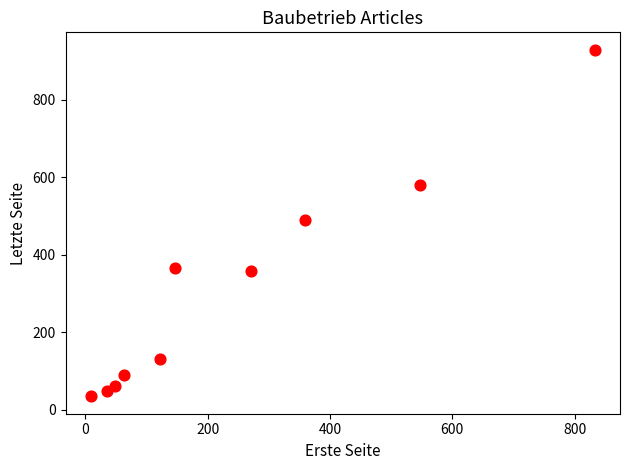

What is the average X value?

243